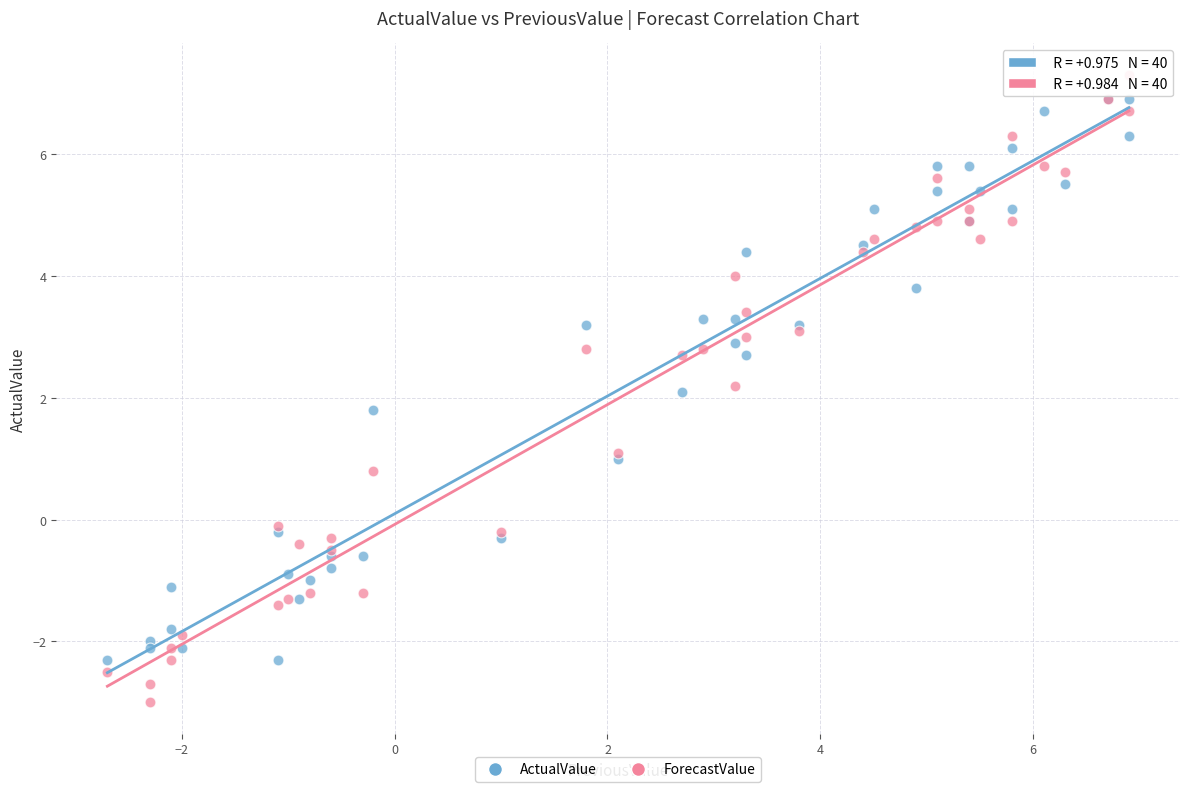

Which series contains the lowest Y value?

ForecastValue